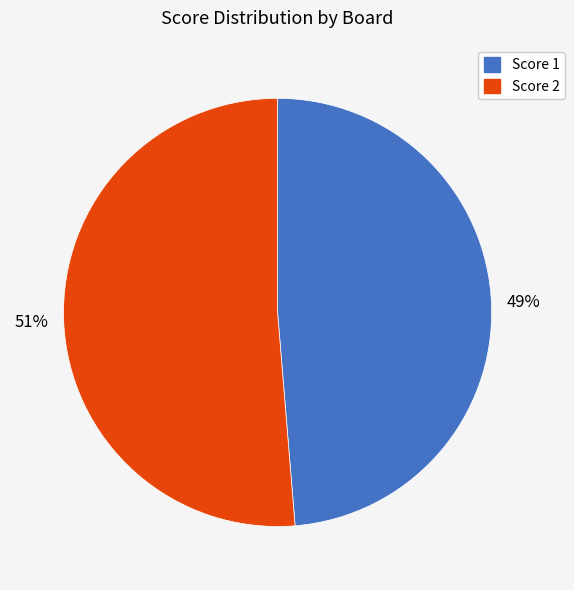

Is there any slice that represents more than half of the pie?

Yes